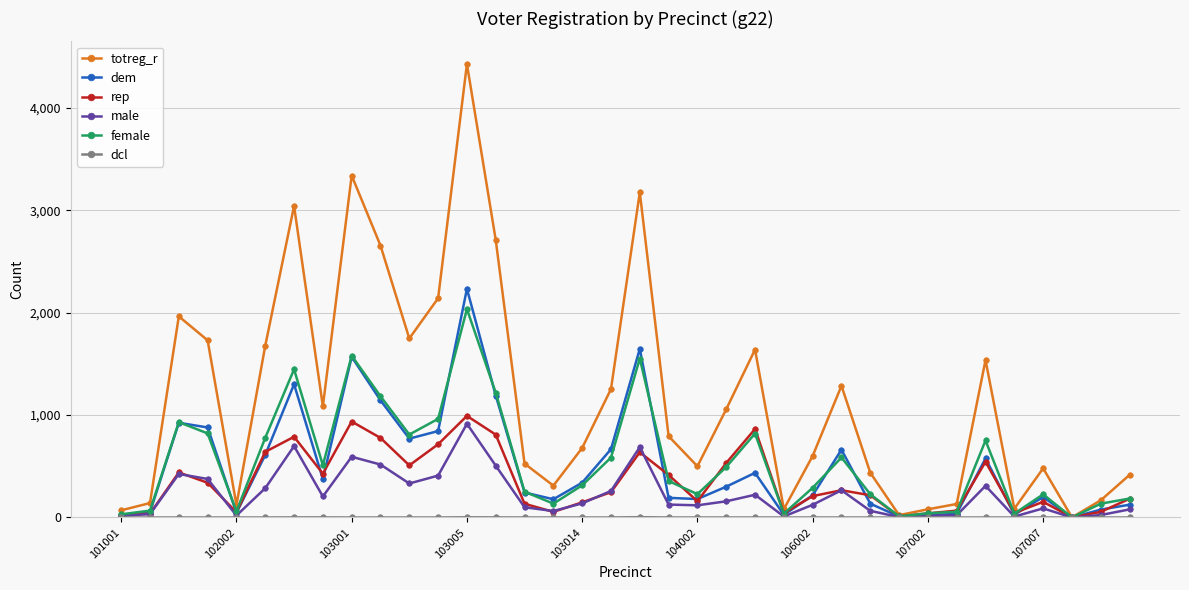

What is the difference between the maximum and second lowest values in the male series?

911